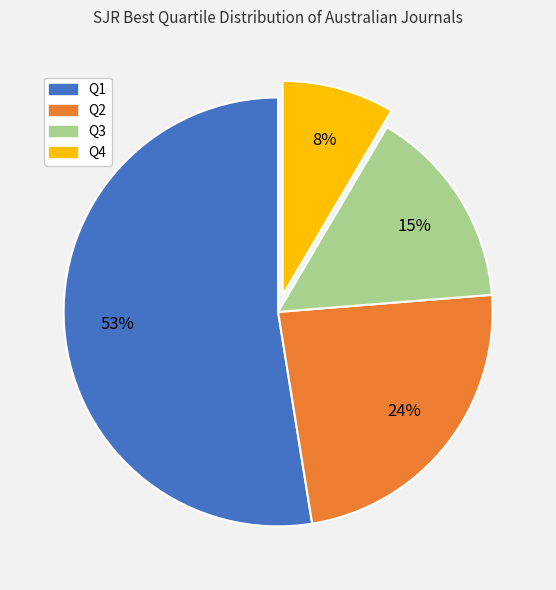

Does Q1 represent more than half of the total?

Yes